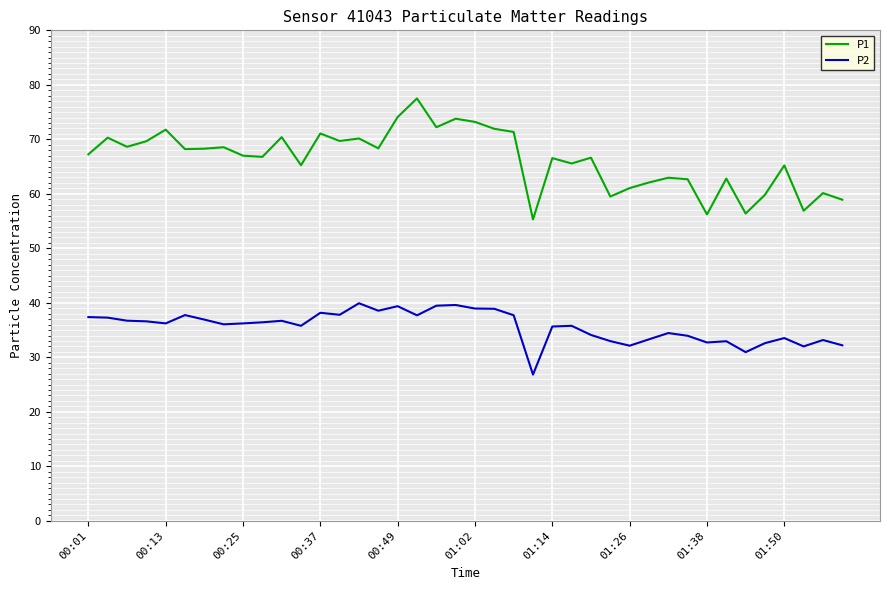

What is the minimum value shown in the chart?

26.8